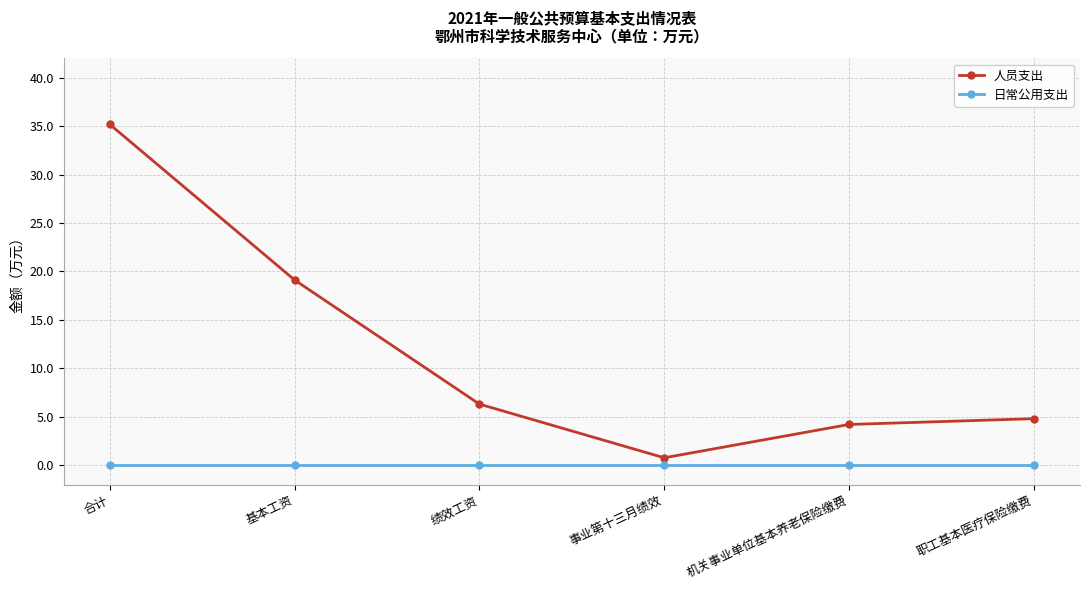

Reading left to right, extract all data points from this chart.

人员支出: 合计=35.2	基本工资=19.1	绩效工资=6.3	事业第十三月绩效=0.8	机关事业单位基本养老保险缴费=4.2	职工基本医疗保险缴费=4.8
日常公用支出: 合计=0.0	基本工资=0.0	绩效工资=0.0	事业第十三月绩效=0.0	机关事业单位基本养老保险缴费=0.0	职工基本医疗保险缴费=0.0